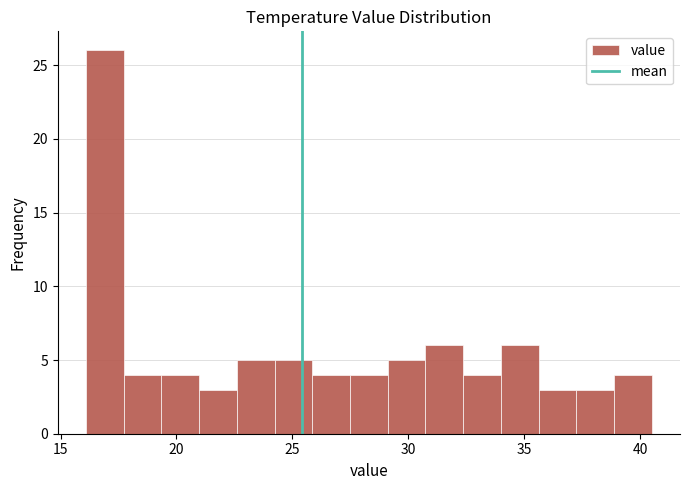

Read against the x-axis, roughly where is the centre of the tallest bar?

17.0